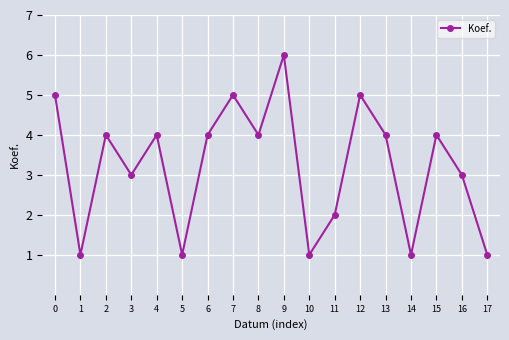

How many data points are less than 4?

8